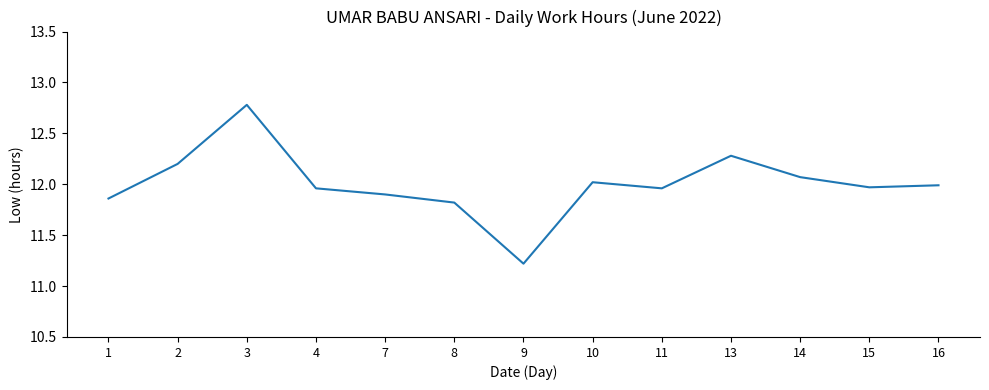

What is the difference between the values at 8 and 2?

0.4